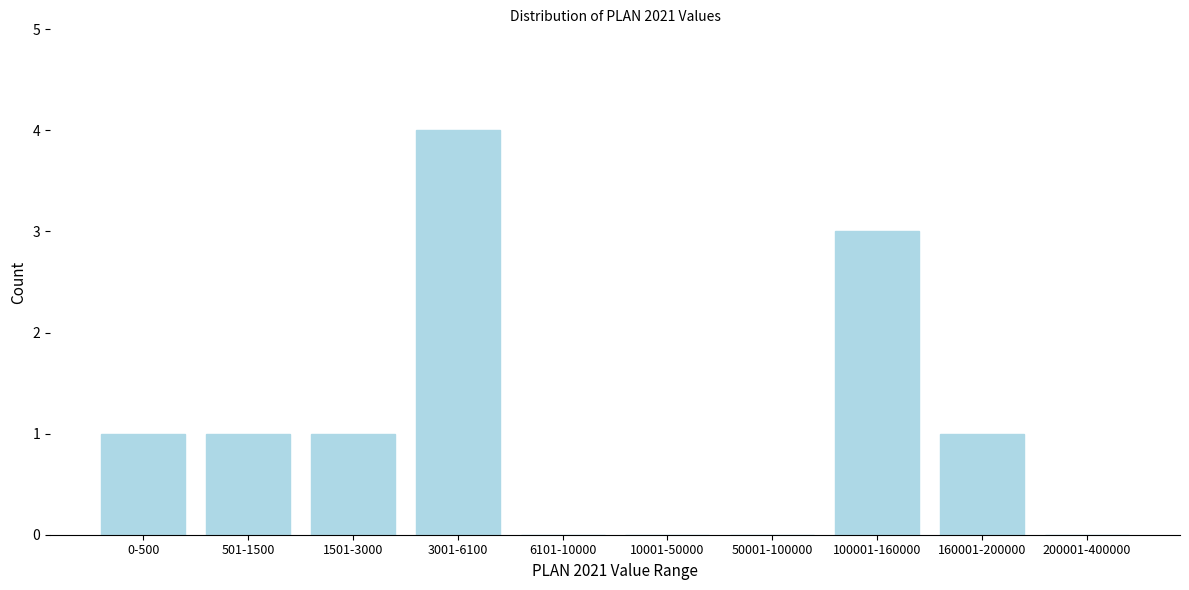

Reading left to right, transcribe all the data shown in this chart.

0-500=1	501-1500=1	1501-3000=1	3001-6100=4	6101-10000=0	10001-50000=0	50001-100000=0	100001-160000=3	160001-200000=1	200001-400000=0